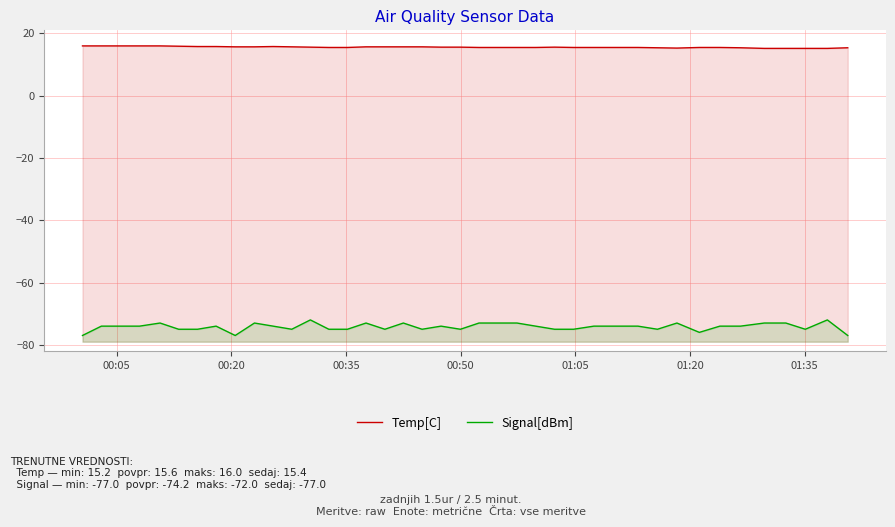

Count the Temp[C] values in the range 15 to 16.

40